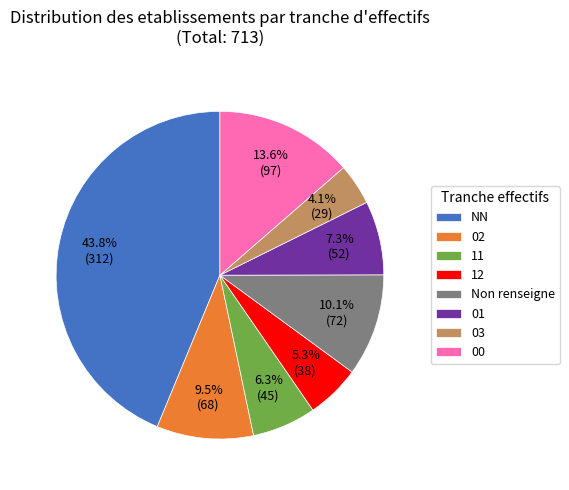

Does 01 represent more than half of the total?

No